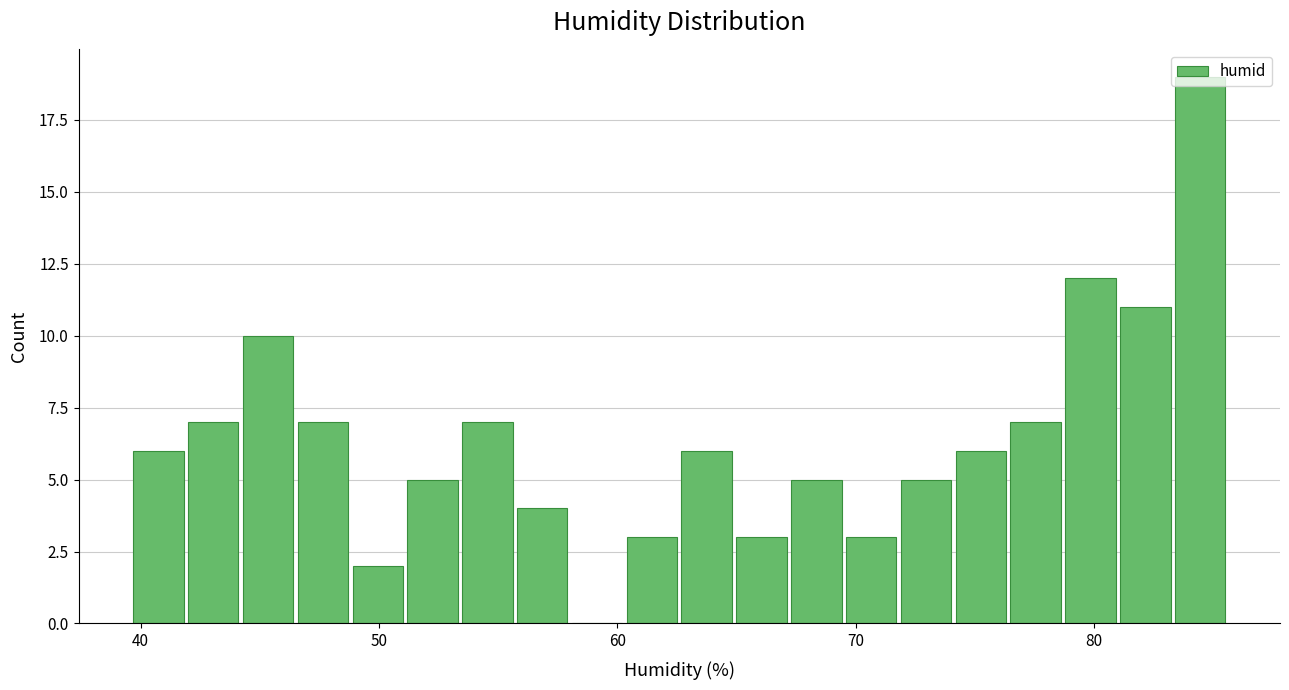

Read against the x-axis, roughly where is the centre of the tallest bar?

84